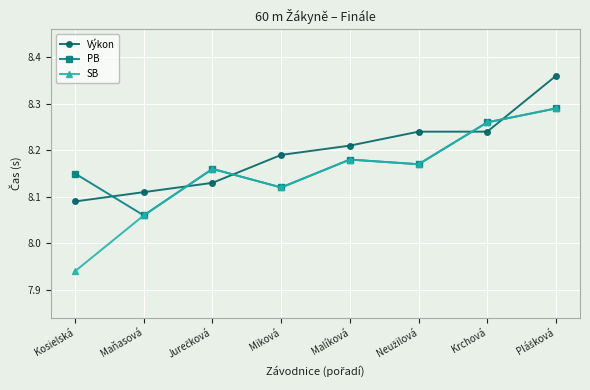

What is the sum of the SB values at Kosielská and Malíková?

16.1